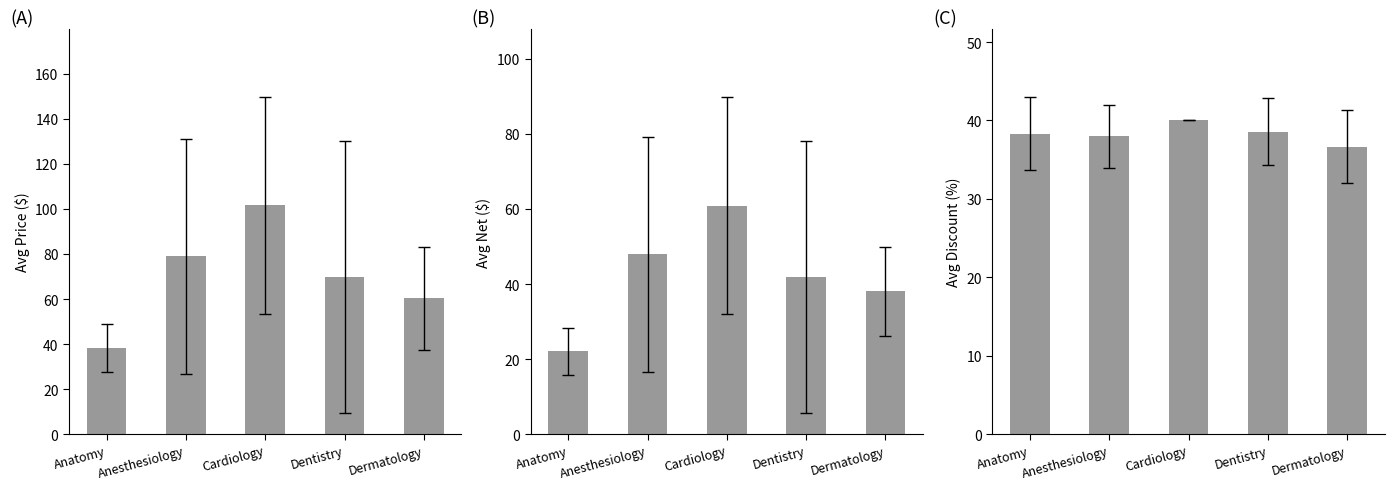

How many series are shown in this chart?

3